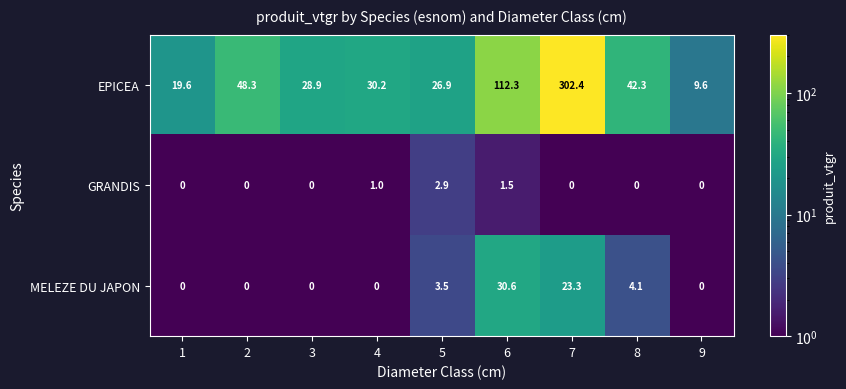

Reading left to right, what are all the values shown in this chart?

EPICEA: 1=19.6	2=48.3	3=28.9	4=30.2	5=26.9	6=112.3	7=302.4	8=42.3	9=9.6
GRANDIS: 1=0.0	2=0.0	3=0.0	4=1.0	5=2.9	6=1.5	7=0.0	8=0.0	9=0.0
MELEZE DU JAPON: 1=0.0	2=0.0	3=0.0	4=0.0	5=3.5	6=30.6	7=23.3	8=4.1	9=0.0